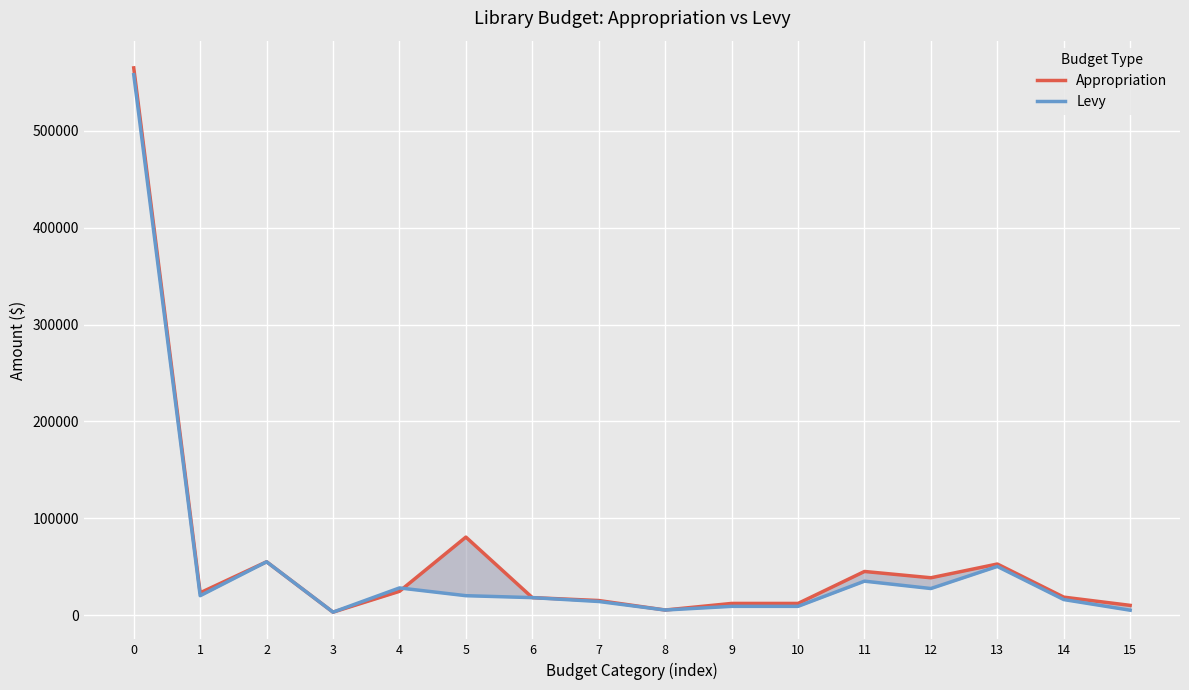

Reading left to right, list all the values displayed in this chart.

Appropriation: 0=565000	1=23000	2=55000	3=3000	4=24500	5=80500	6=18000	7=15000	8=5200	9=12000	10=12000	11=45000	12=38500	13=52700	14=18500	15=10000
Levy: 0=558000	1=20000	2=55000	3=3000	4=28000	5=20000	6=18000	7=14000	8=5200	9=9000	10=9000	11=35000	12=27400	13=50200	14=16000	15=5000